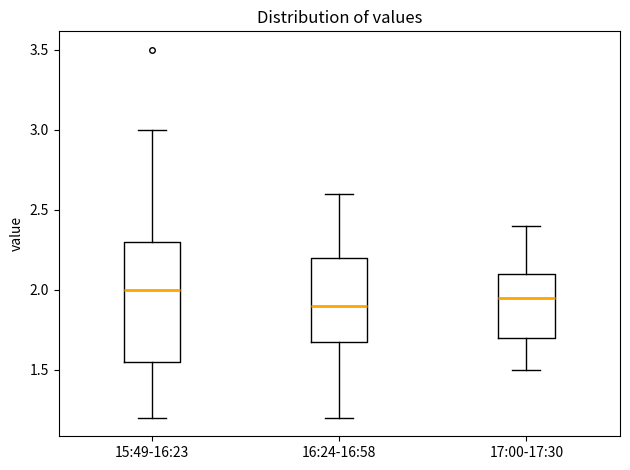

Comparing the boxes themselves (not the whiskers), which one is the tallest?

15:49-16:23